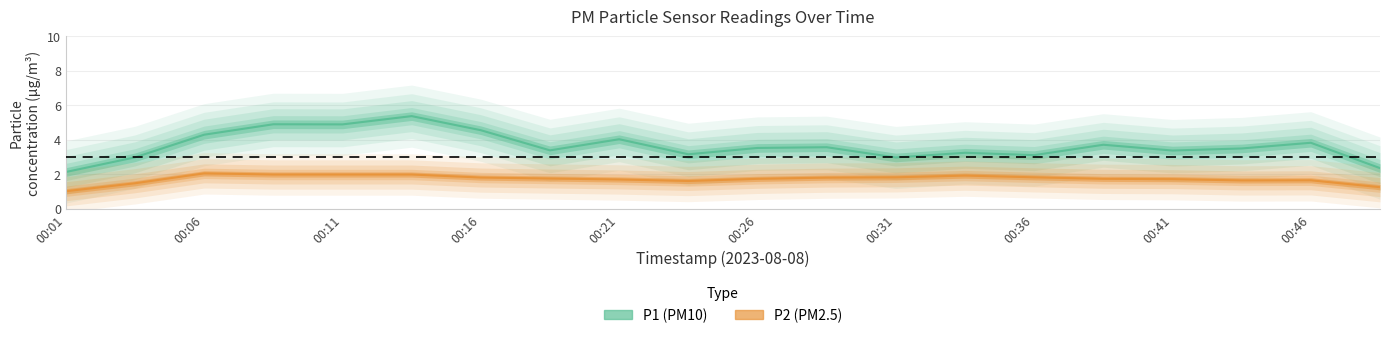

True or false: P2 and P1 cross at least once.

False